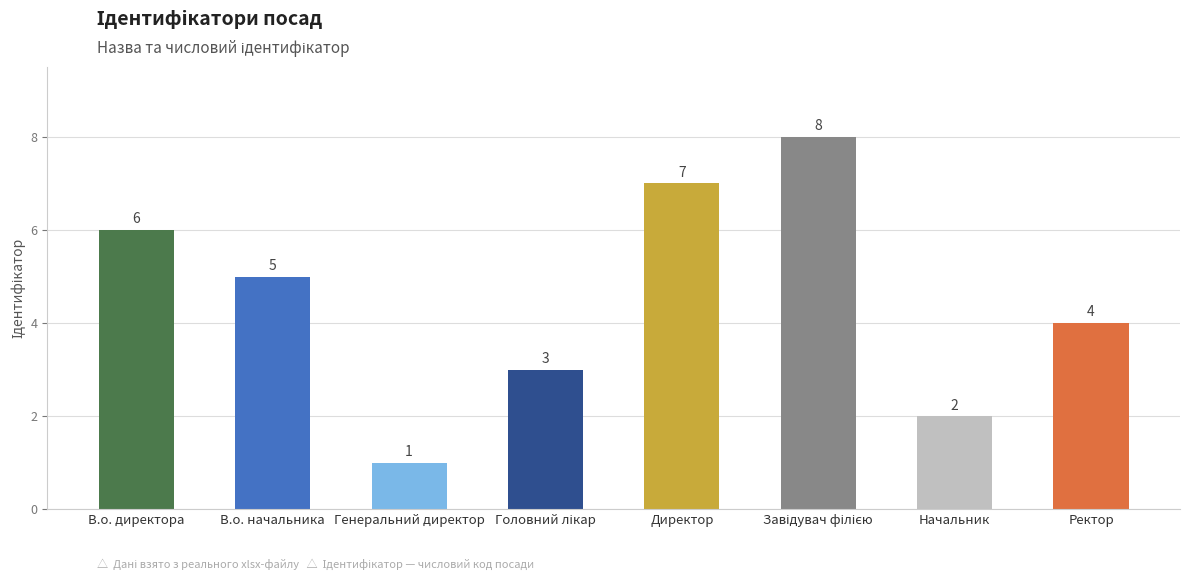

What is the maximum value shown in the chart?

8